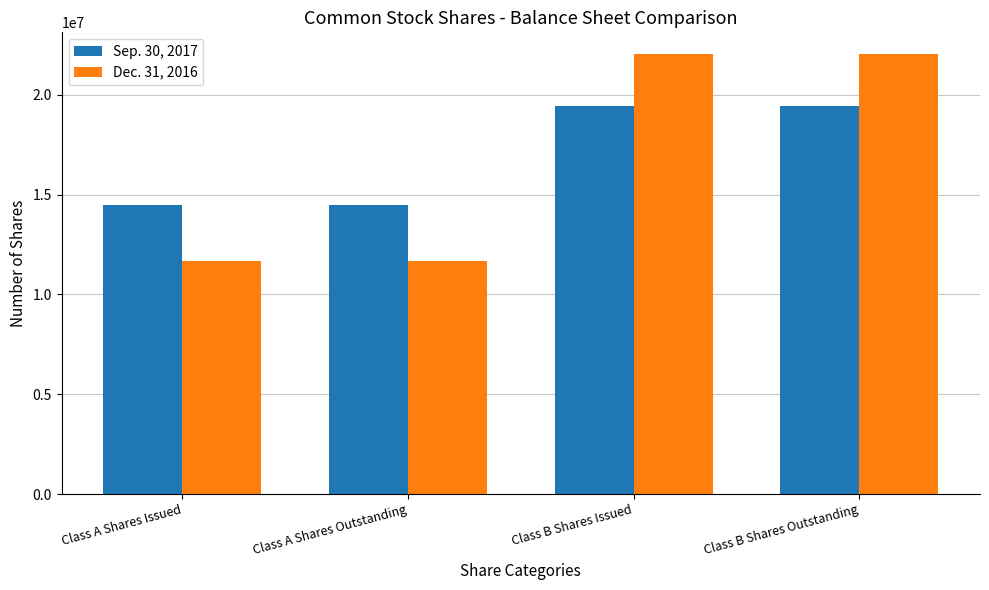

What position from the left is Class B Shares Outstanding?

4